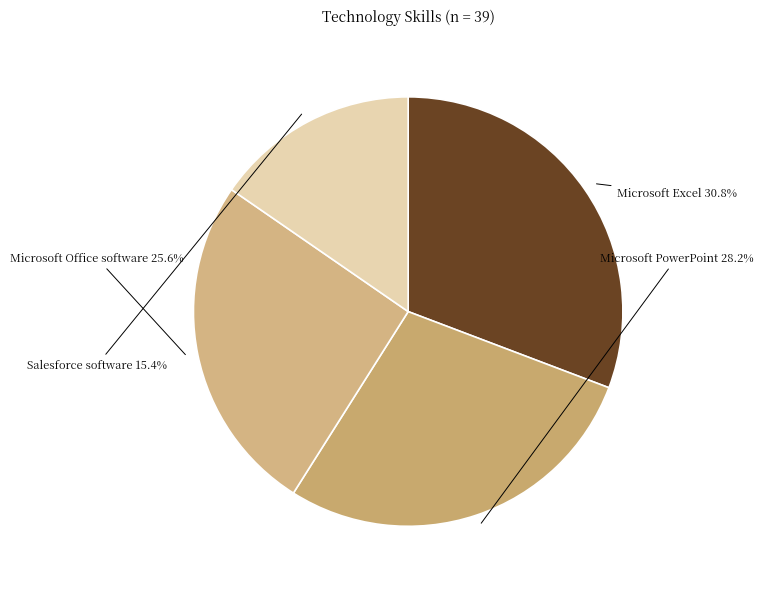

True or false: Salesforce software accounts for 28% of the total.

False